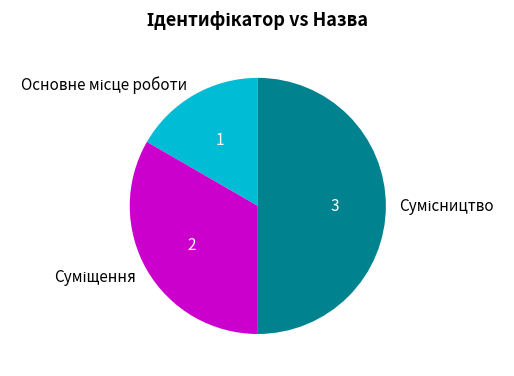

What is the change in value from Основне місце роботи to Суміщення?

+1